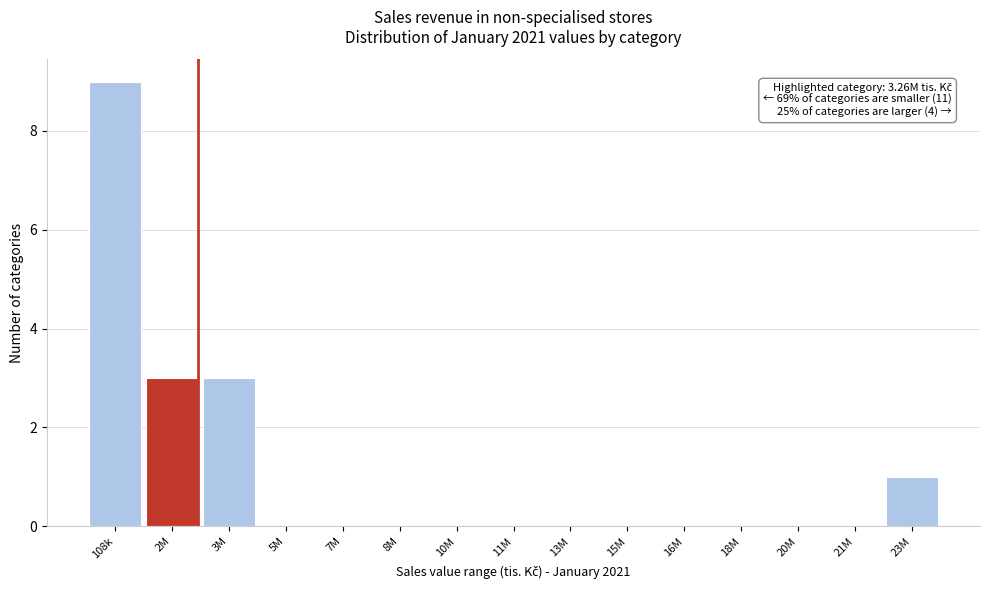

Reading left to right, what are all the values shown in this chart?

108k=9	2M=3	3M=3	5M=0	7M=0	8M=0	10M=0	11M=0	13M=0	15M=0	16M=0	18M=0	20M=0	21M=0	23M=1